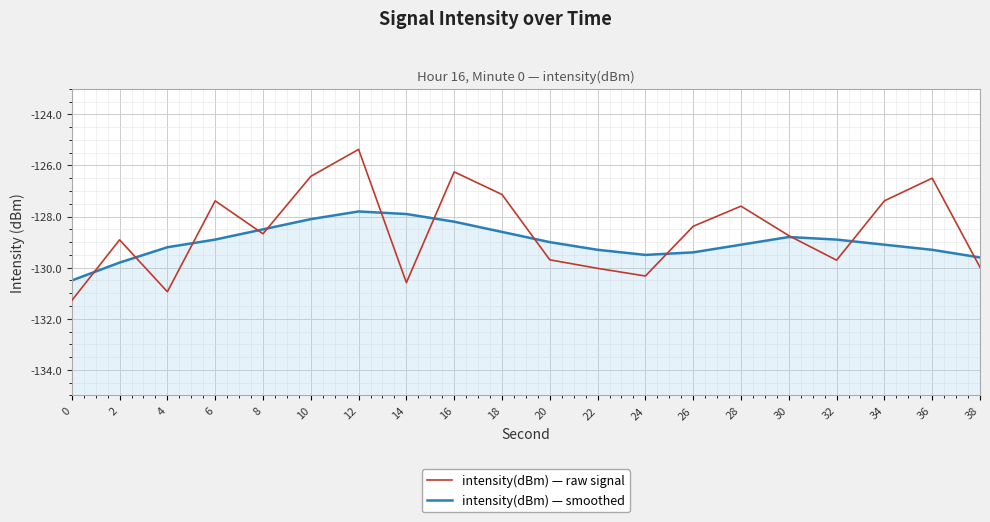

Which series ends up on top after the final intersection of intensity(dBm) — smoothed and intensity(dBm) — raw signal?

intensity(dBm) — smoothed